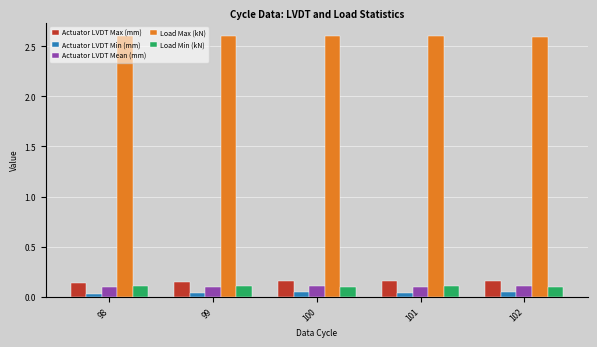

Which series has the largest total across all categories?

Load Max (kN)